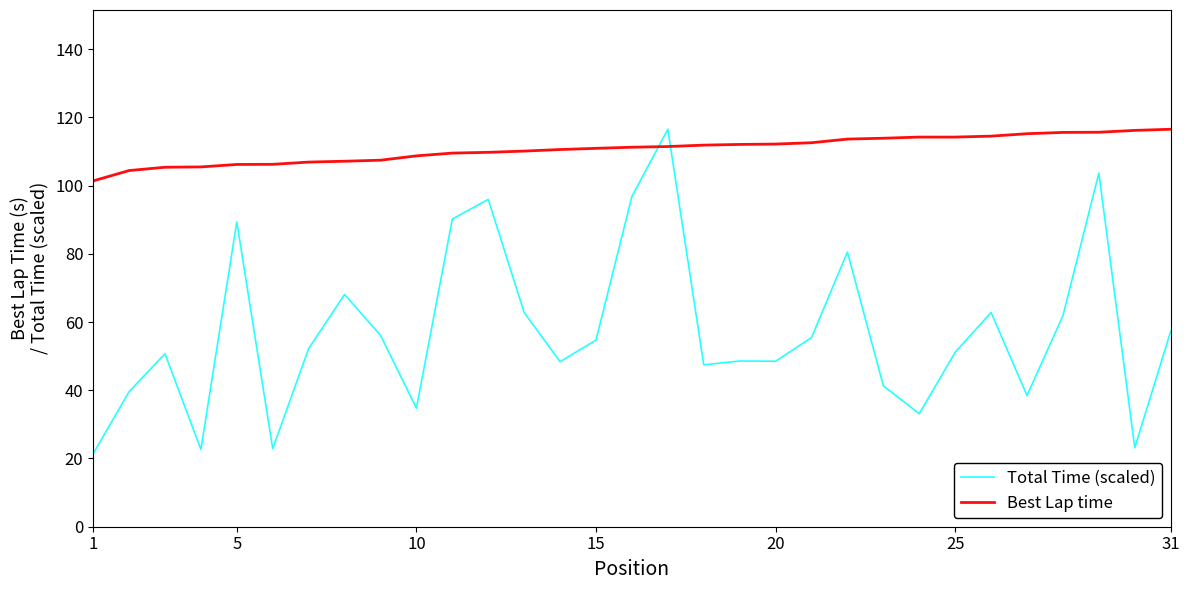

List the series in order of their overall mean, highest first.

Best Lap time, Total Time (scaled)